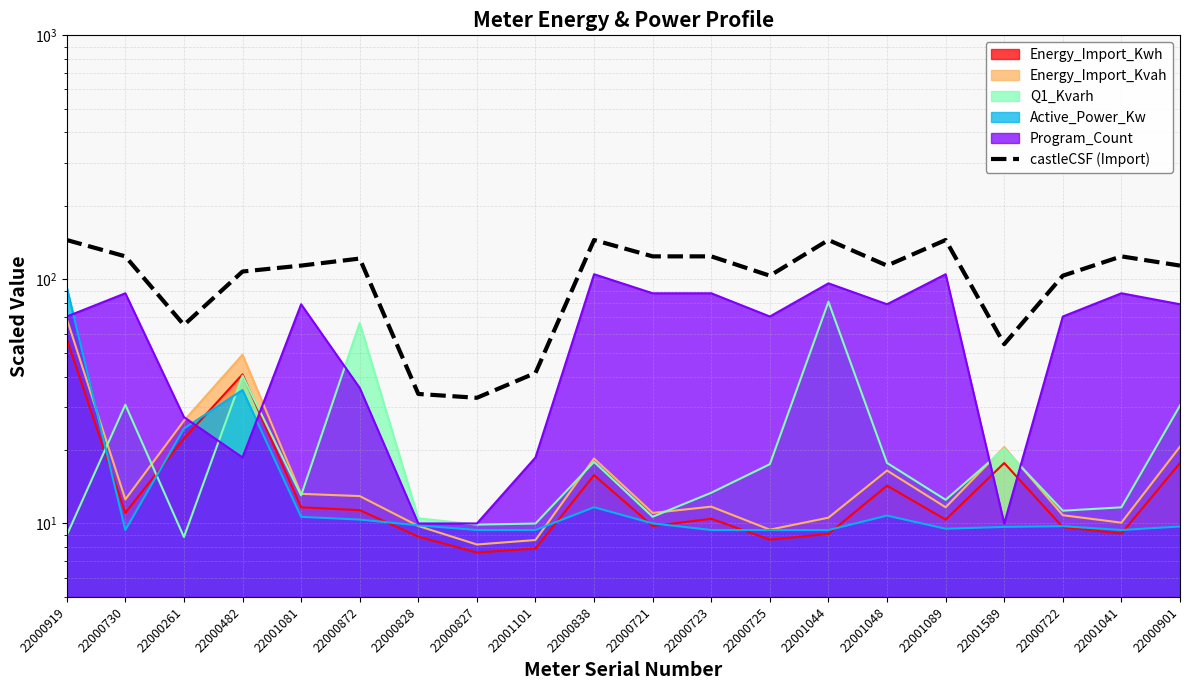

How many values exceed 113?

12